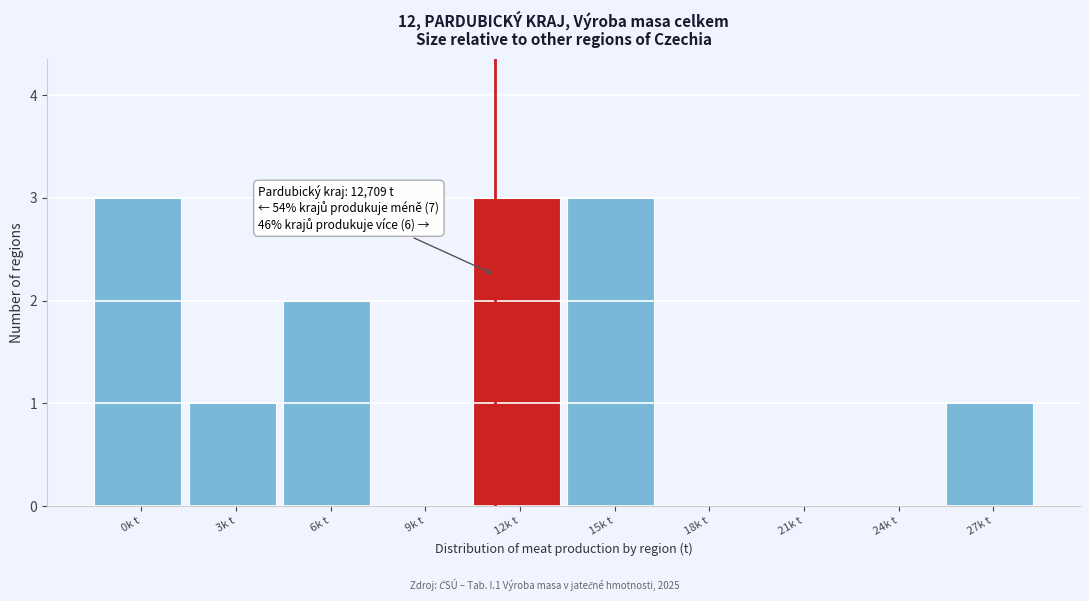

Reading left to right, list all the values displayed in this chart.

0k t=3	3k t=1	6k t=2	9k t=0	12k t=3	15k t=3	18k t=0	21k t=0	24k t=0	27k t=1